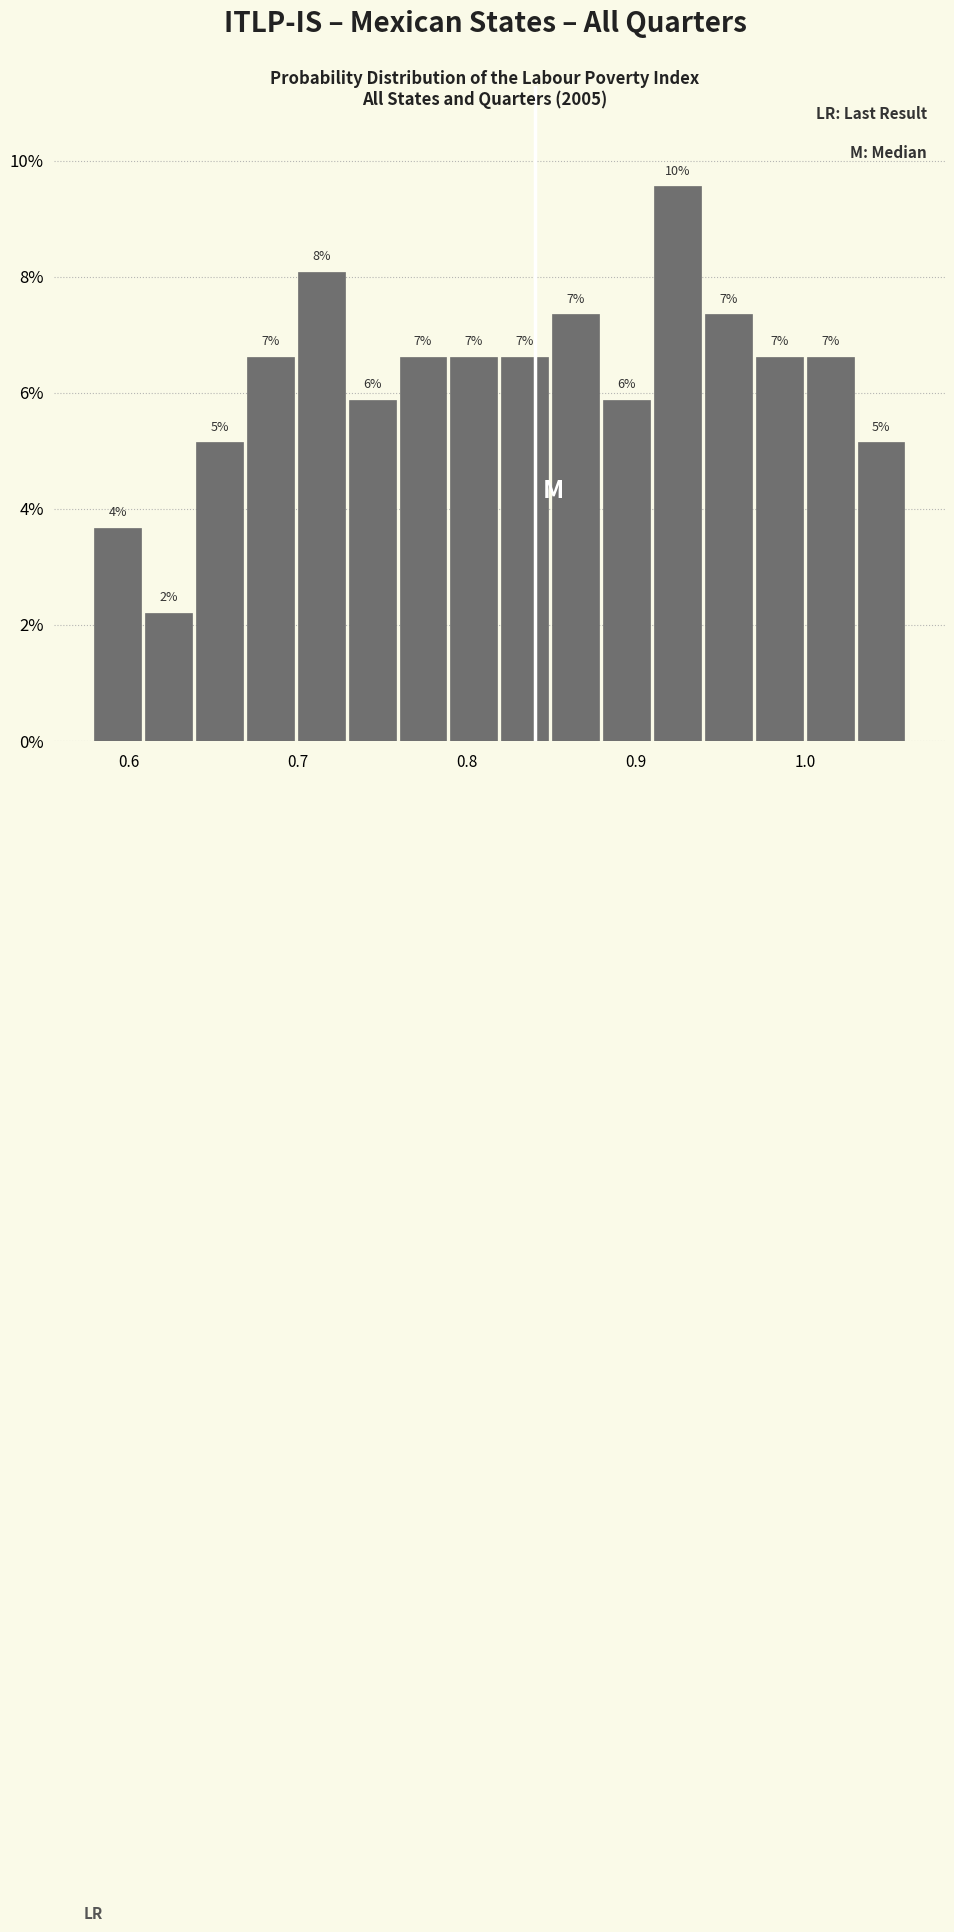

Around what value on the x-axis is the tallest bar? Give the approximate position of its centre, as read against the axis.

0.92